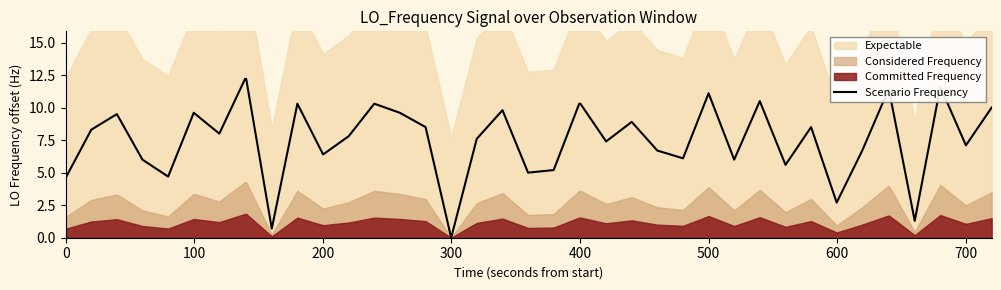

What is the maximum value for Scenario Frequency?

12.2